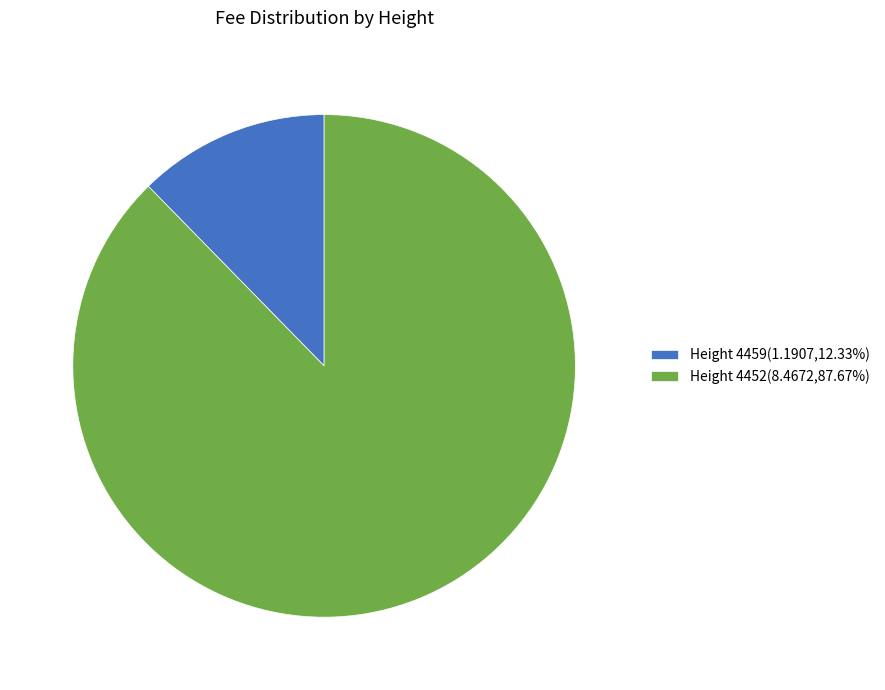

Combined, do Height 4452(8.4672,87.67%) and Height 4459(1.1907,12.33%) account for over 50%?

Yes